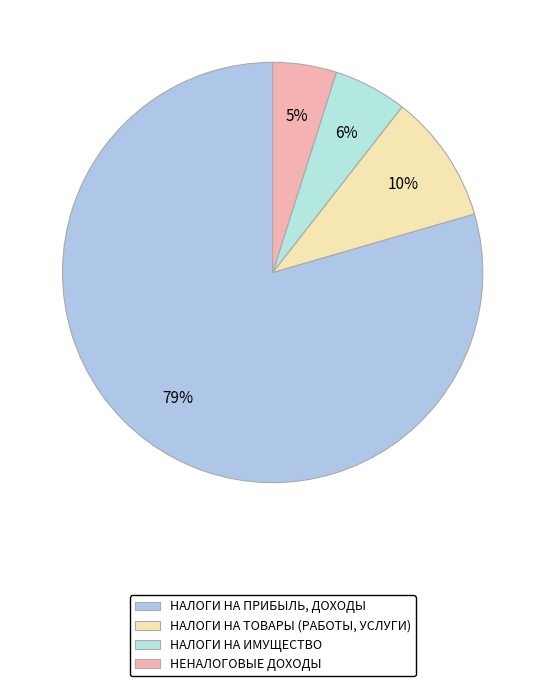

Is the sum of НАЛОГИ НА ПРИБЫЛЬ, ДОХОДЫ and НАЛОГИ НА ТОВАРЫ (РАБОТЫ, УСЛУГИ) greater than half?

Yes